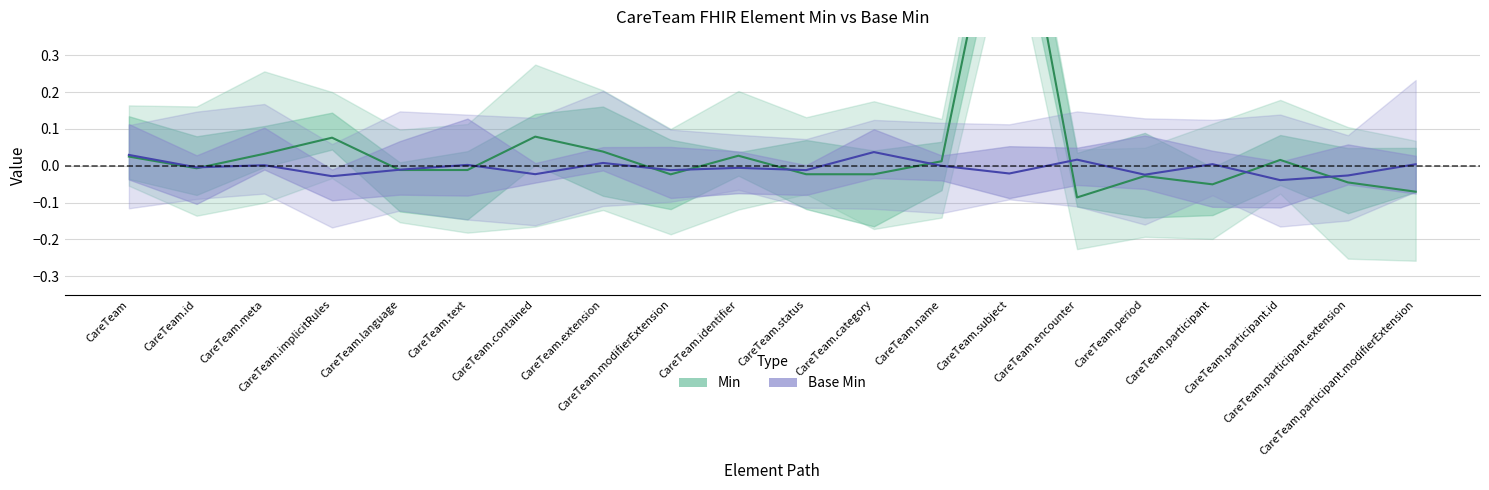

What is the label of the 19th point from the left?

CareTeam.participant.extension